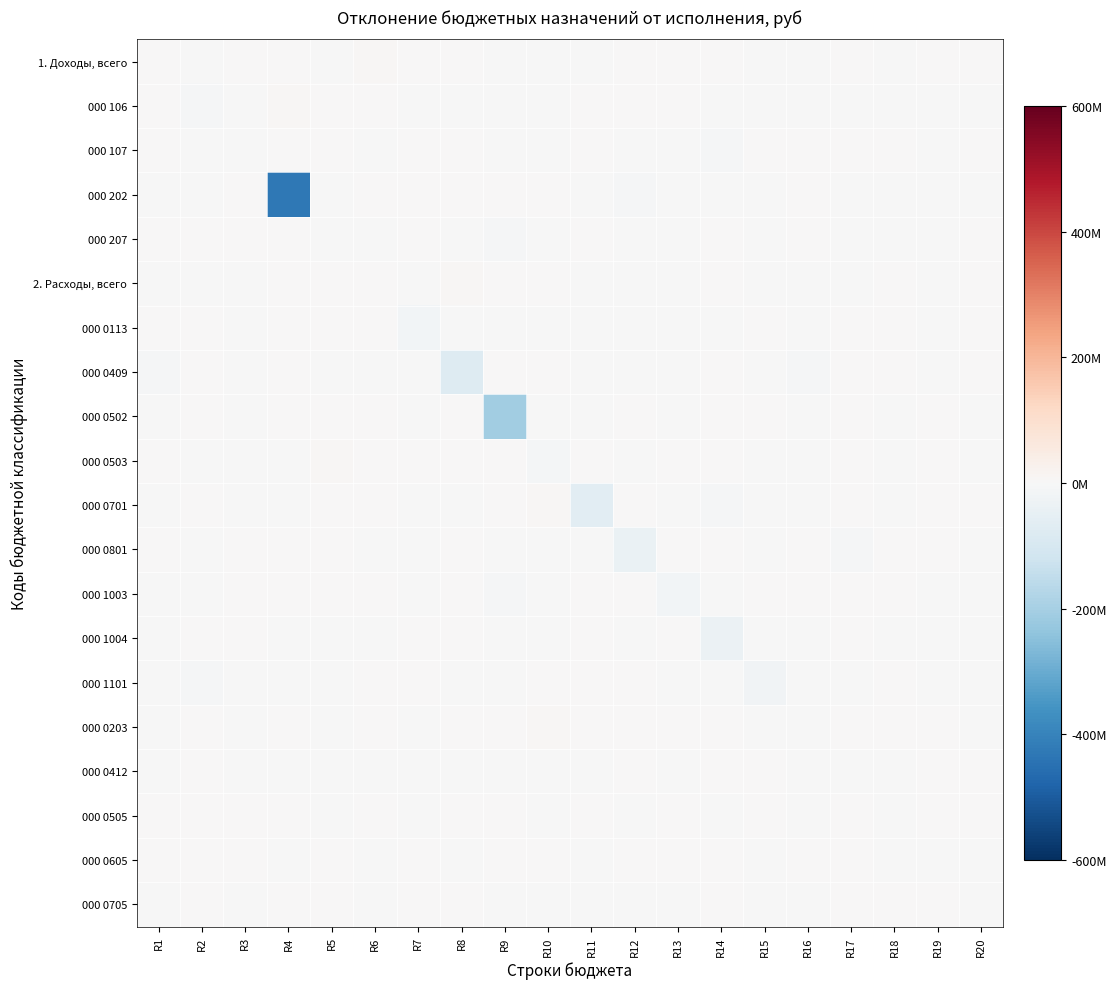

Which category has the highest value across all series?

R5